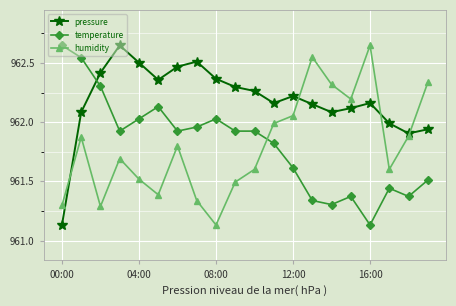

How many intersections are there between temperature and humidity?

1